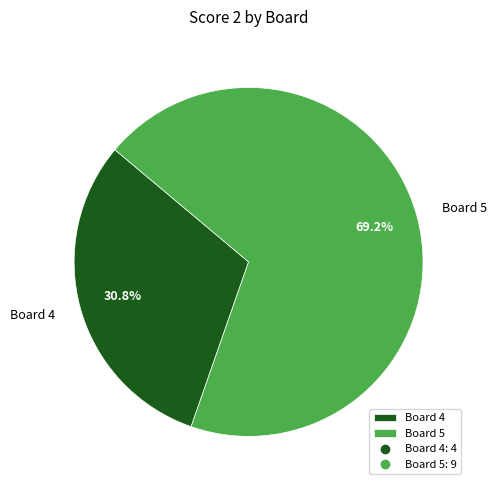

Rank the categories by value from lowest to highest.

Board 4, Board 5